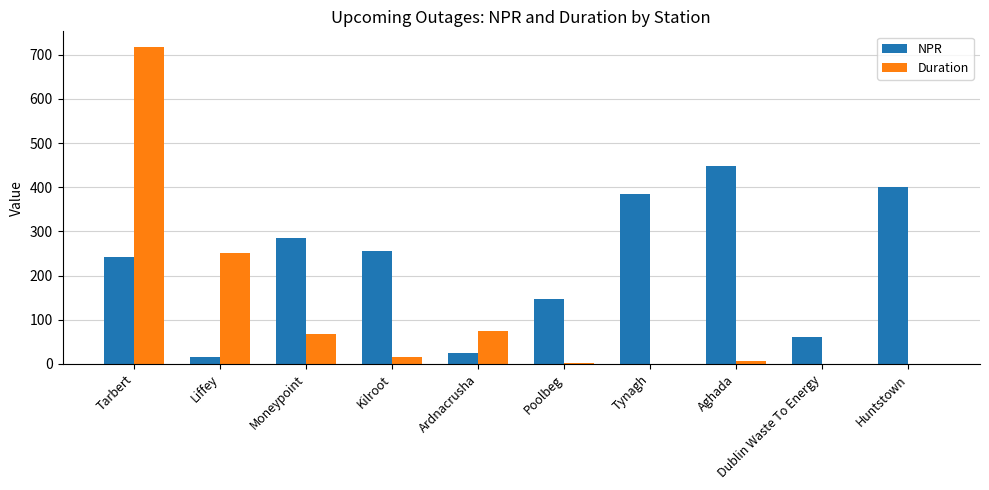

Are the bars horizontal?

No